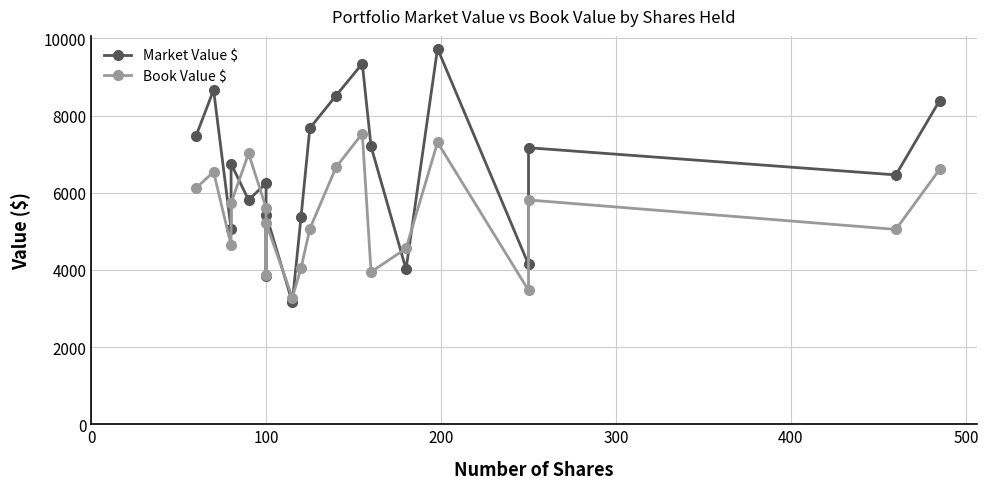

True or false: Book Value $ has more than 1 interior local peaks.

True